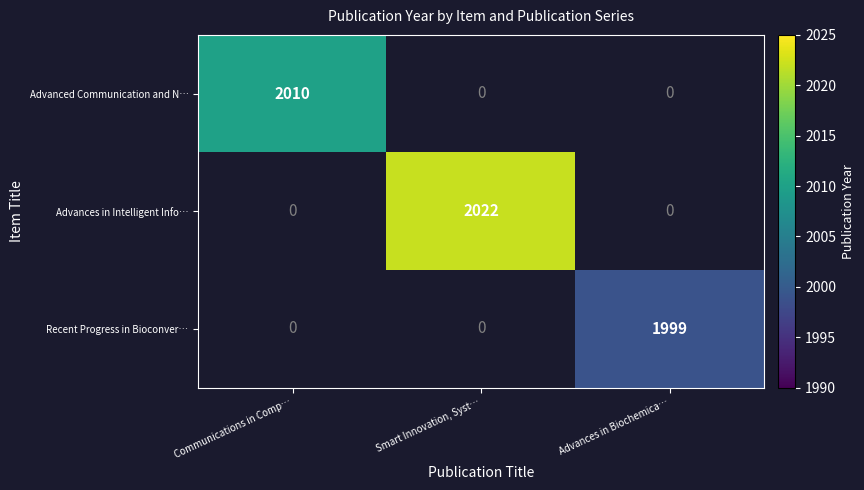

The value of Recent Progress in Bioconver… at Advances in Biochemica… is 756. True or false?

False